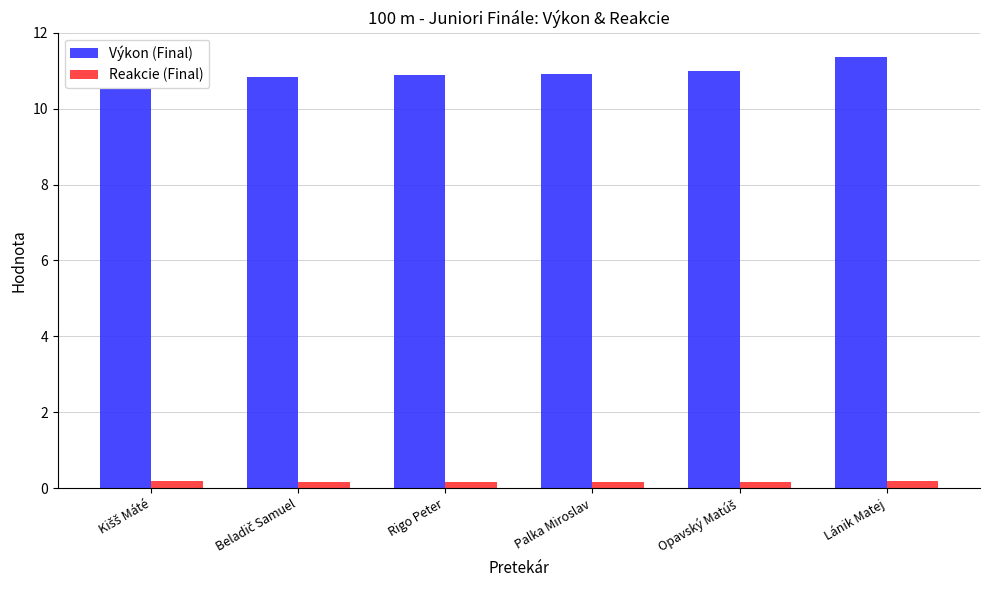

How many Reakcie (Final) values are between 0 and 1?

6